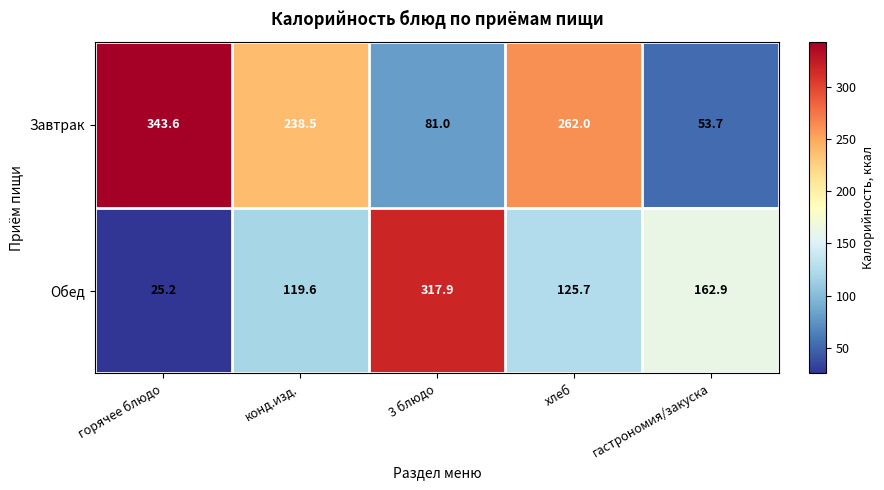

At which label does Обед first exceed 125?

3 блюдо